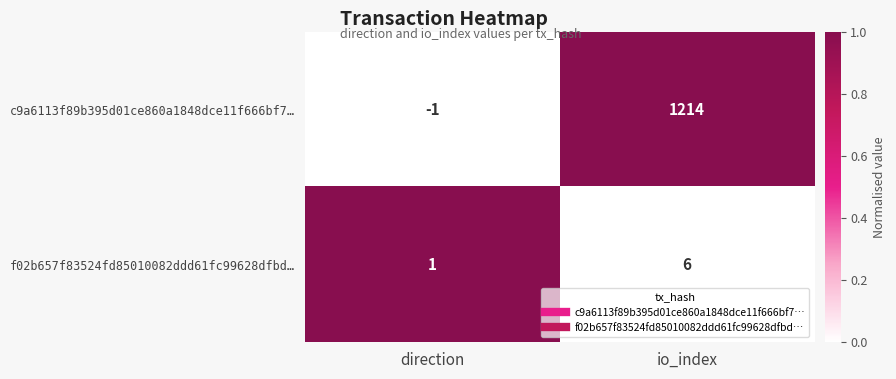

How many categories are shown in the chart?

2